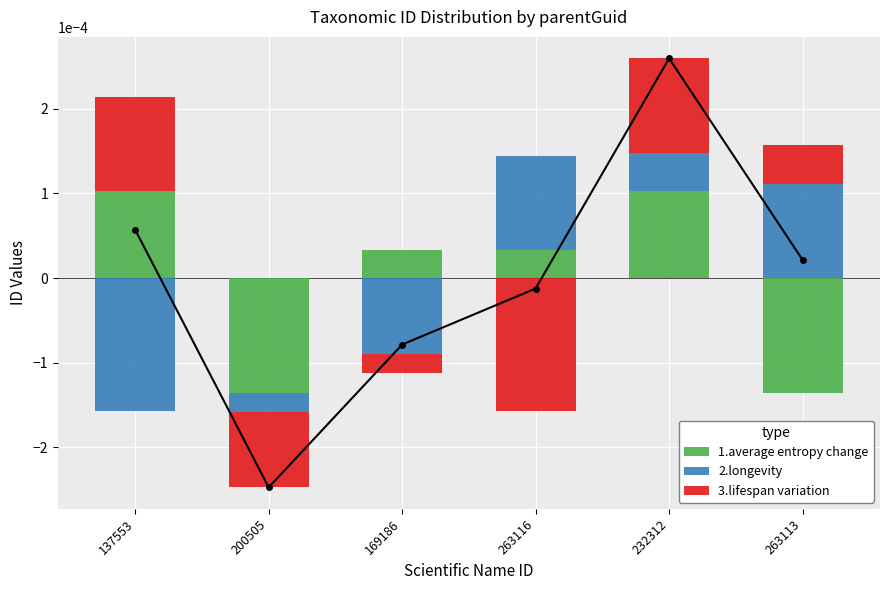

Reading left to right, transcribe all the data shown in this chart.

1.average entropy change: 0.0	0.0	0.0	0.0	0.0	0.0
2.longevity: 0.0	0.0	0.0	0.0	0.0	0.0
3.lifespan variation: 0.0	0.0	0.0	0.0	0.0	0.0